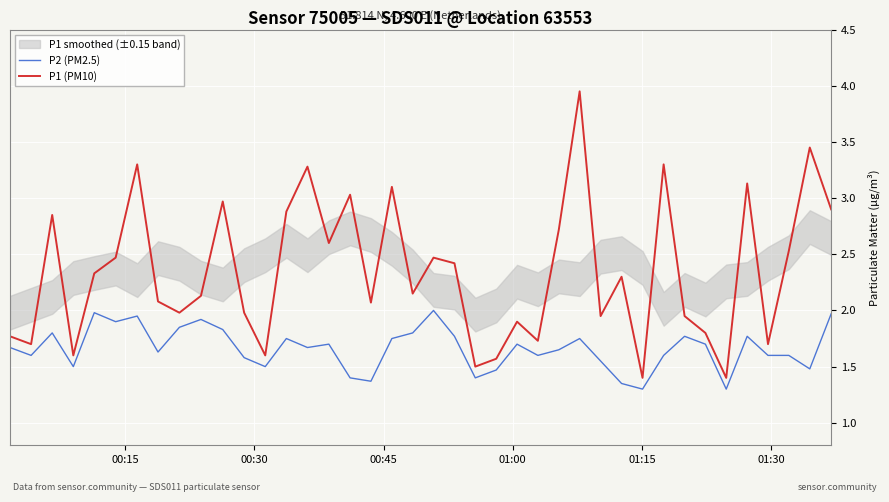

True or false: P1 (PM10) and P2 (PM2.5) intersect in this chart.

False